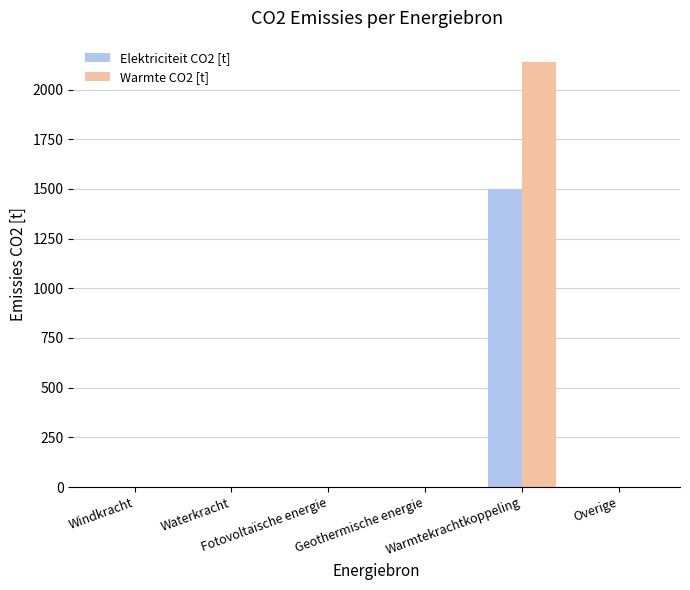

Which series has the largest total across all categories?

Warmte CO2 [t]